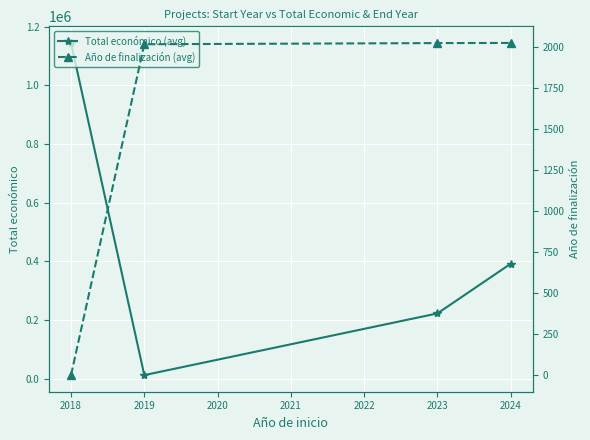

How many data points in Año de finalización (avg) are less than 2026?

2